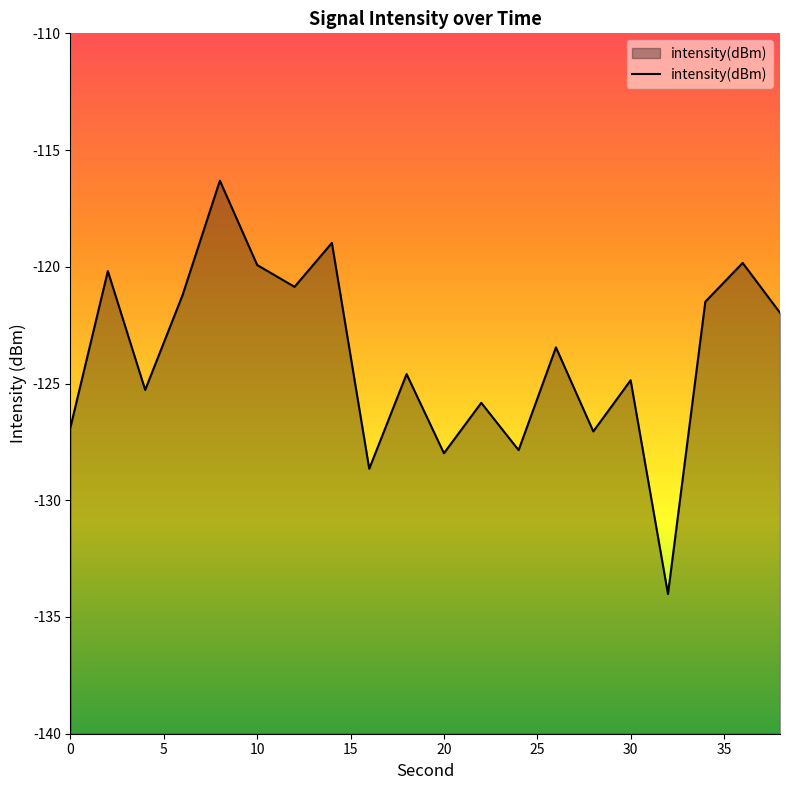

Reading left to right, transcribe all the data shown in this chart.

-126.9	-120.2	-125.3	-121.2	-116.3	-119.9	-120.9	-119.0	-128.7	-124.6	-128.0	-125.8	-127.9	-123.5	-127.1	-124.9	-134.0	-121.5	-119.8	-122.0